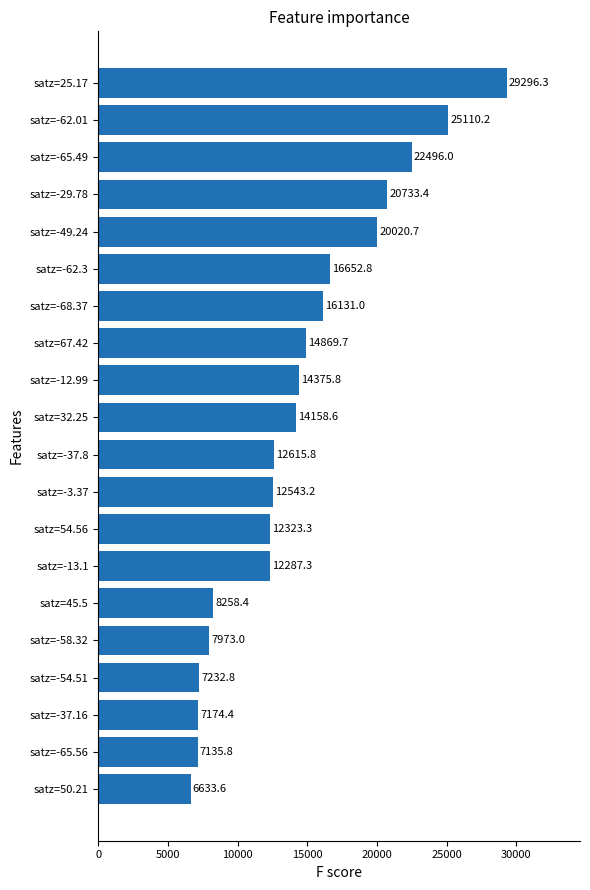

Reading top to bottom, list all the values displayed in this chart.

29296.3	25110.2	22496.0	20733.4	20020.7	16652.8	16131.0	14869.7	14375.8	14158.6	12615.8	12543.2	12323.3	12287.3	8258.4	7973.0	7232.8	7174.4	7135.8	6633.6